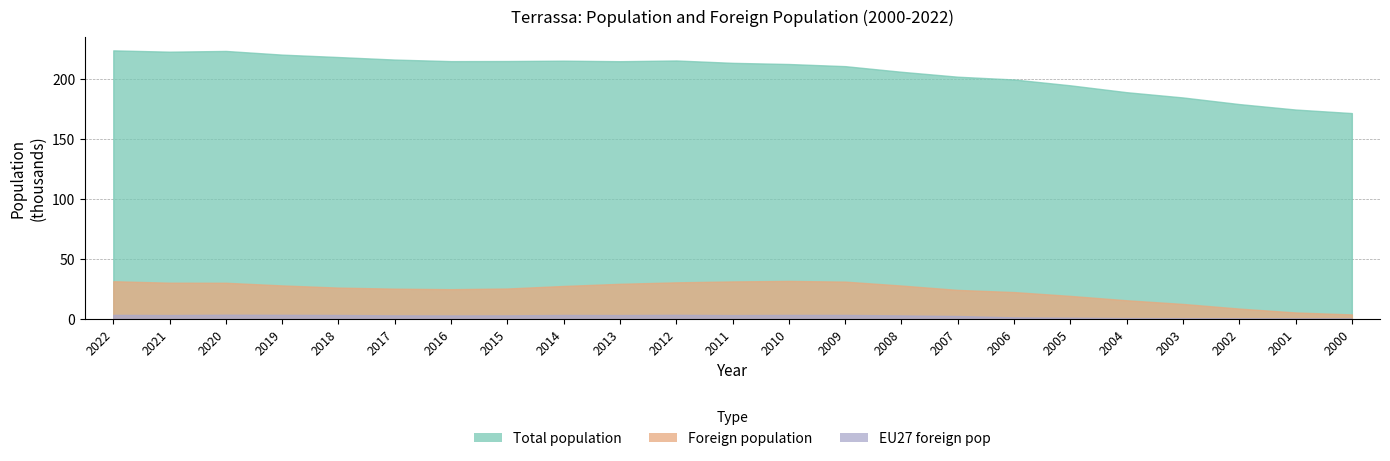

True or false: Foreign population and Total population intersect in this chart.

False